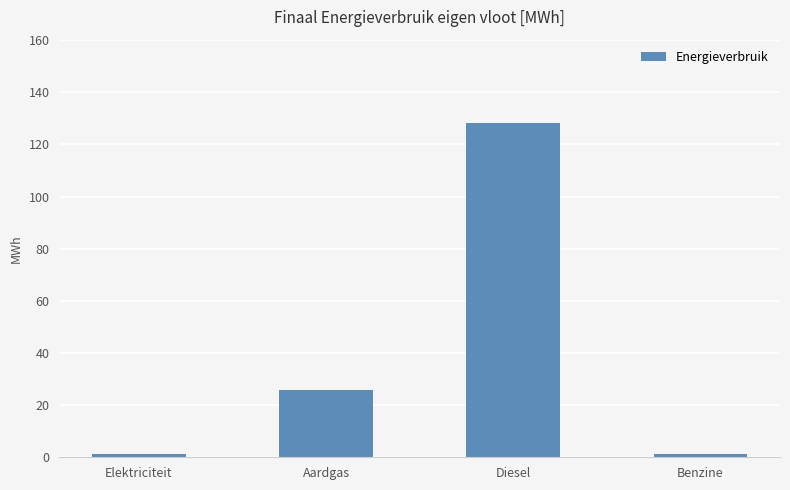

What is the smallest value displayed?

1.1